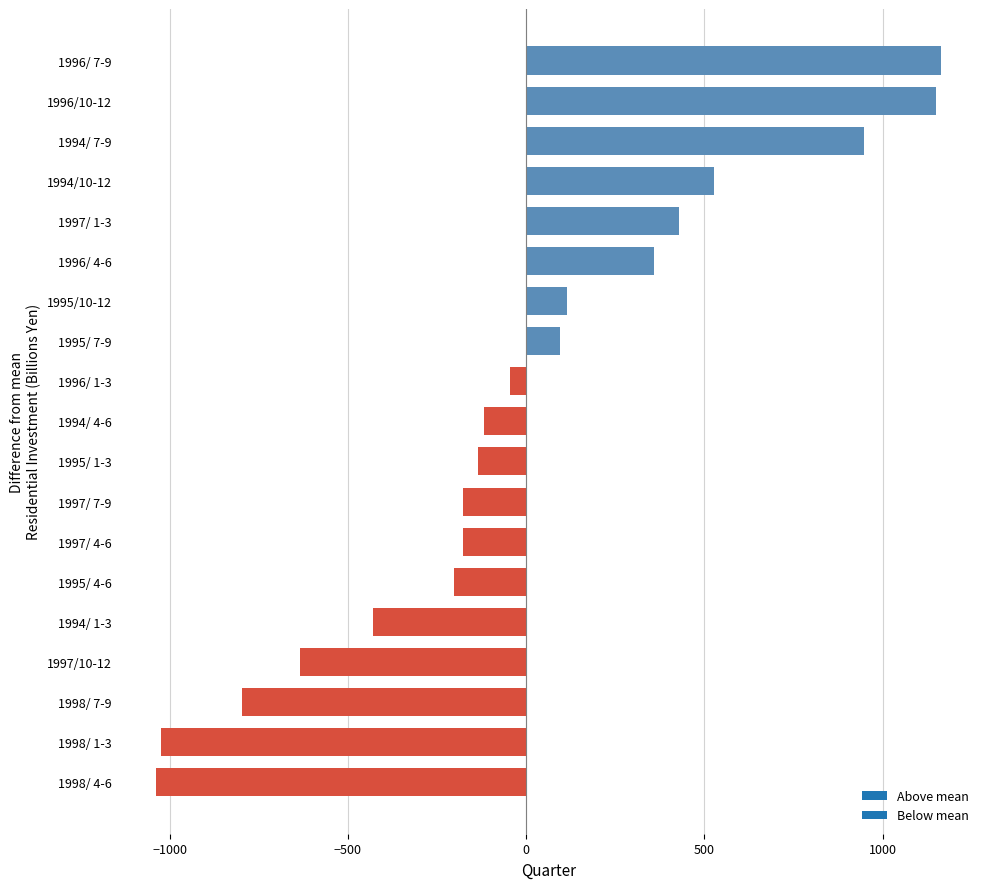

Which has a higher value, 1996/ 4-6 or 1996/ 7-9?

1996/ 7-9